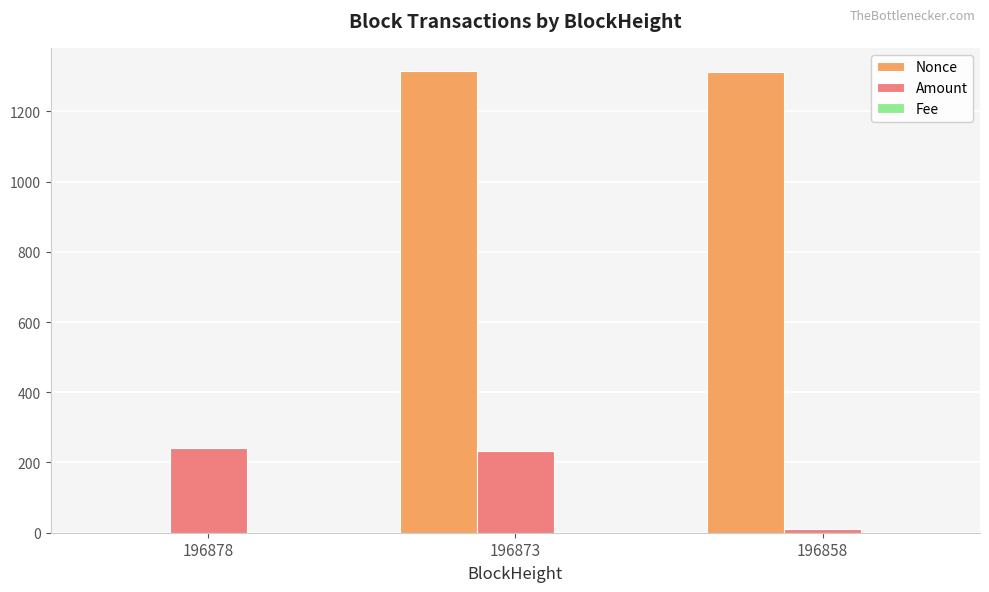

Is it true that Nonce equals 0.0 at 196878?

True